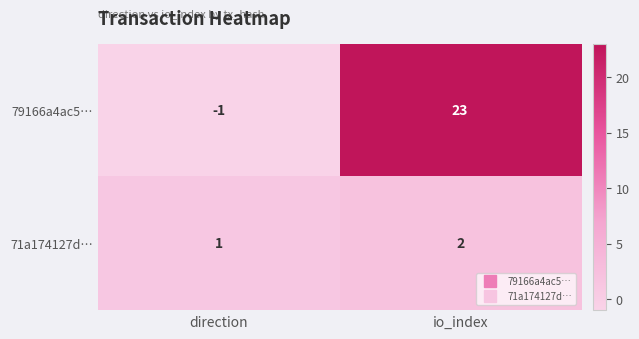

At which category is the sum across all series the highest?

io_index